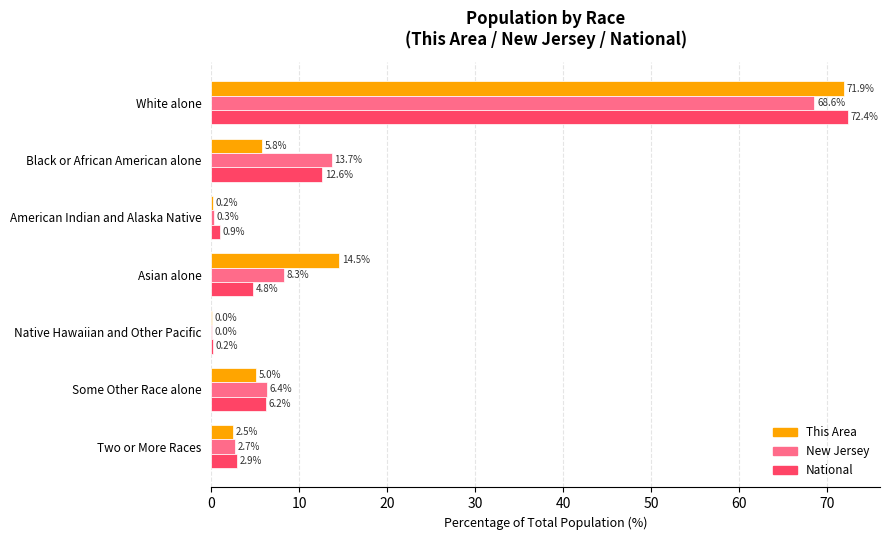

What is the maximum value for National?

72.4